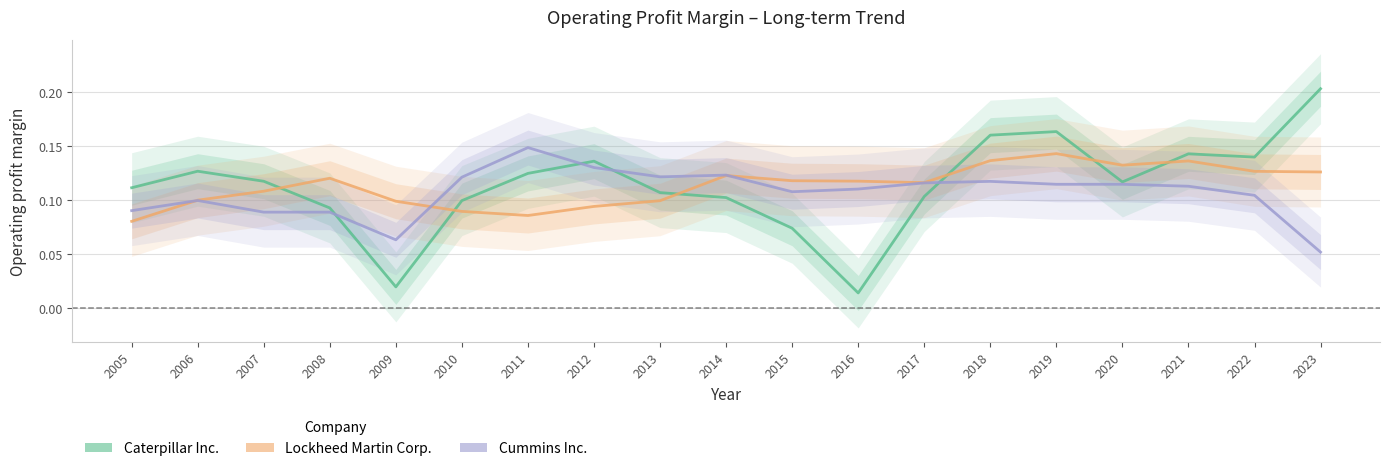

Reading left to right, transcribe all the data shown in this chart.

Caterpillar Inc.: 0.1	0.1	0.1	0.1	0.0	0.1	0.1	0.1	0.1	0.1	0.1	0.0	0.1	0.2	0.2	0.1	0.1	0.1	0.2
Lockheed Martin Corp.: 0.1	0.1	0.1	0.1	0.1	0.1	0.1	0.1	0.1	0.1	0.1	0.1	0.1	0.1	0.1	0.1	0.1	0.1	0.1
Cummins Inc.: 0.1	0.1	0.1	0.1	0.1	0.1	0.1	0.1	0.1	0.1	0.1	0.1	0.1	0.1	0.1	0.1	0.1	0.1	0.1